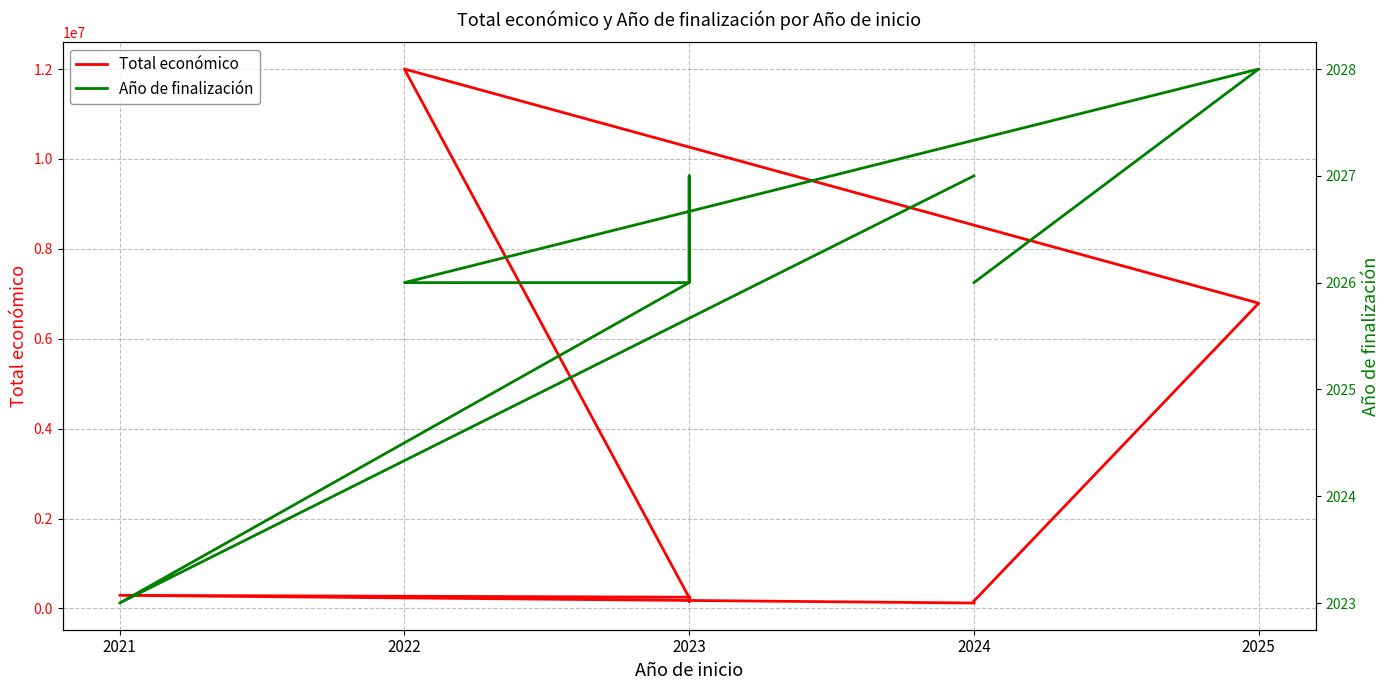

At 2021, list the series in order from largest to smallest.

Total económico, Año de finalización